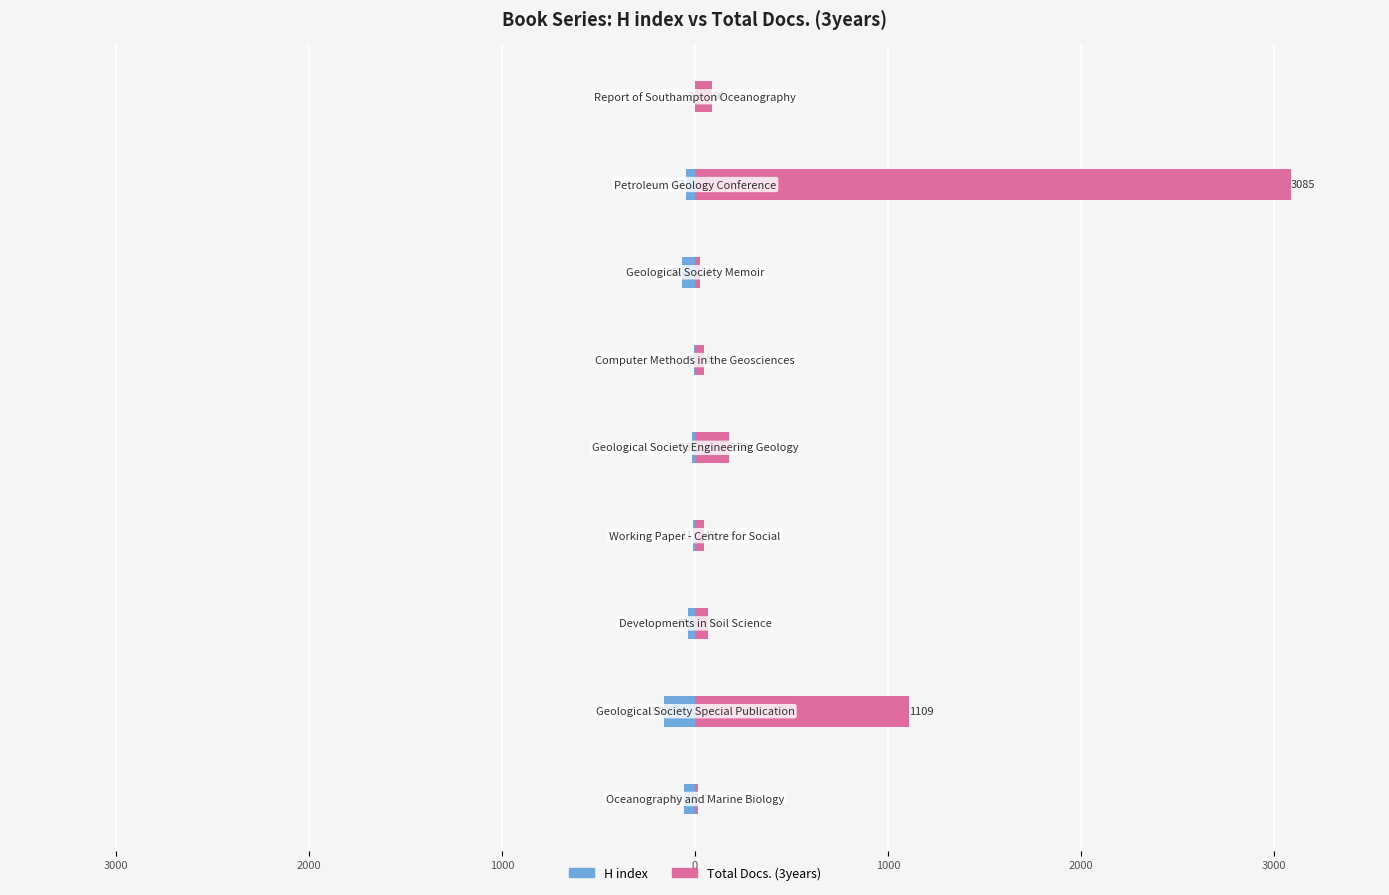

At how many categories does at least one series exceed 470?

2